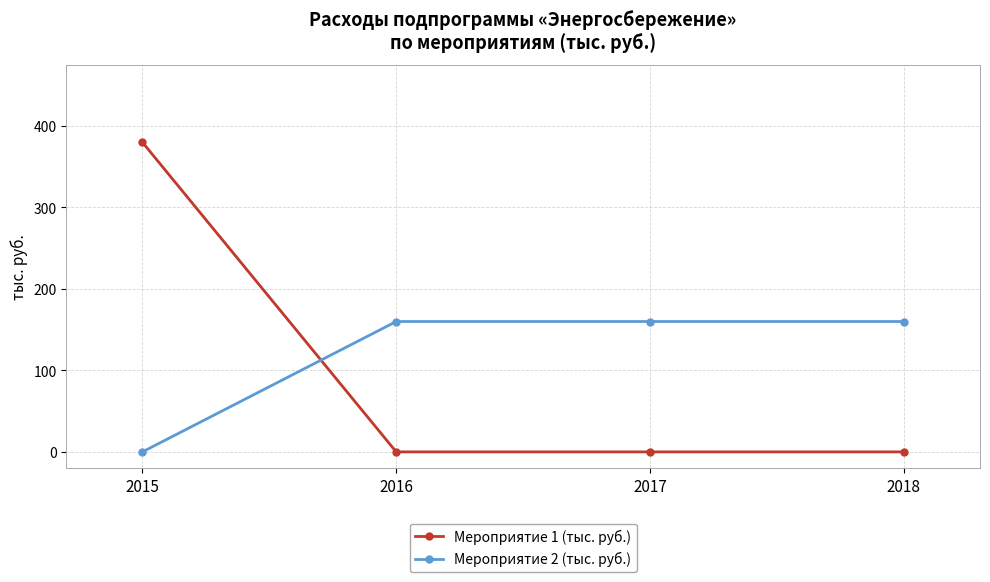

What is the difference between the Мероприятие 2 (тыс. руб.) values at 2015 and 2017?

160